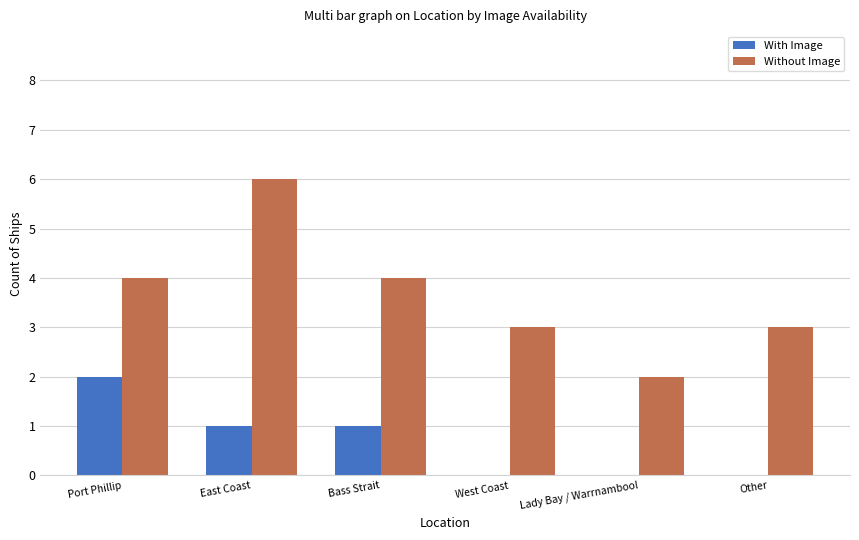

How many data points does each series have?

6